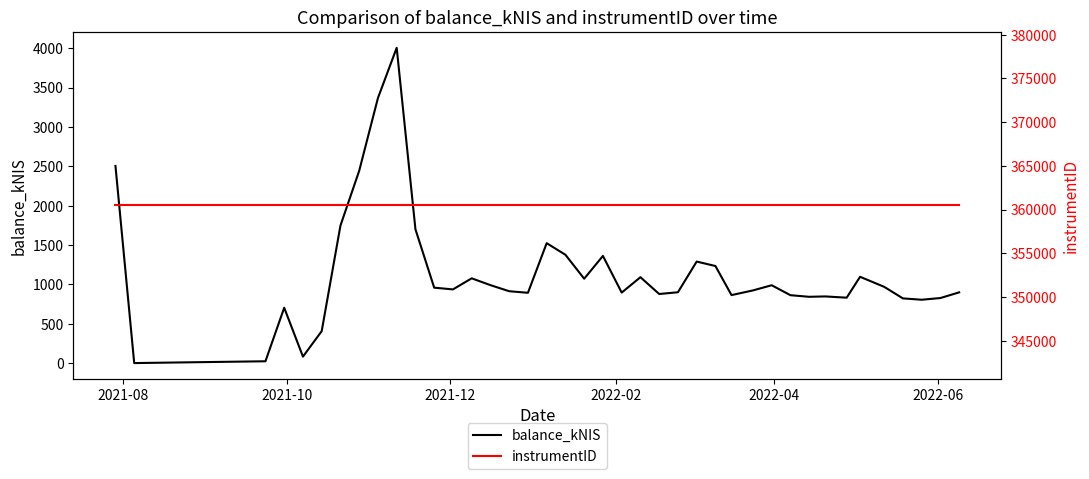

Reading left to right, what are all the values shown in this chart?

balance_kNIS: 2505.3	0.0	22.9	703.1	82.0	406.0	1747.3	2443.9	3368.9	4007.0	1700.5	958.3	936.3	1077.1	990.5	913.2	893.2	1524.0	1376.1	1072.2	1362.0	895.7	1091.3	877.9	900.0	1290.0	1233.6	863.9	923.3	989.2	862.7	842.3	847.0	831.0	1096.5	969.1	822.0	805.0	826.6	898.9
instrumentID: 360480.0	360480.0	360480.0	360480.0	360480.0	360480.0	360480.0	360480.0	360480.0	360480.0	360480.0	360480.0	360480.0	360480.0	360480.0	360480.0	360480.0	360480.0	360480.0	360480.0	360480.0	360480.0	360480.0	360480.0	360480.0	360480.0	360480.0	360480.0	360480.0	360480.0	360480.0	360480.0	360480.0	360480.0	360480.0	360480.0	360480.0	360480.0	360480.0	360480.0